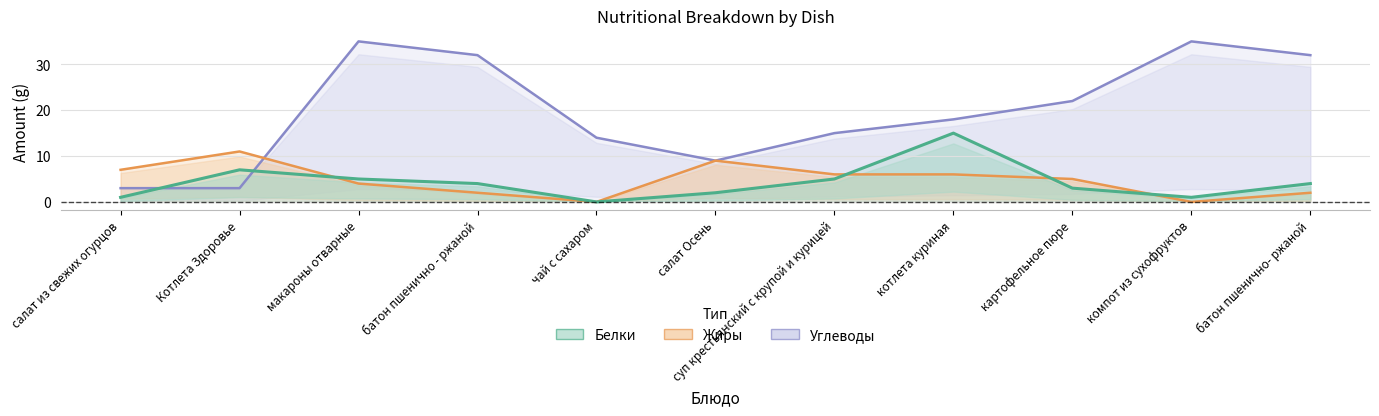

How many interior local peaks does the Углеводы series have?

2